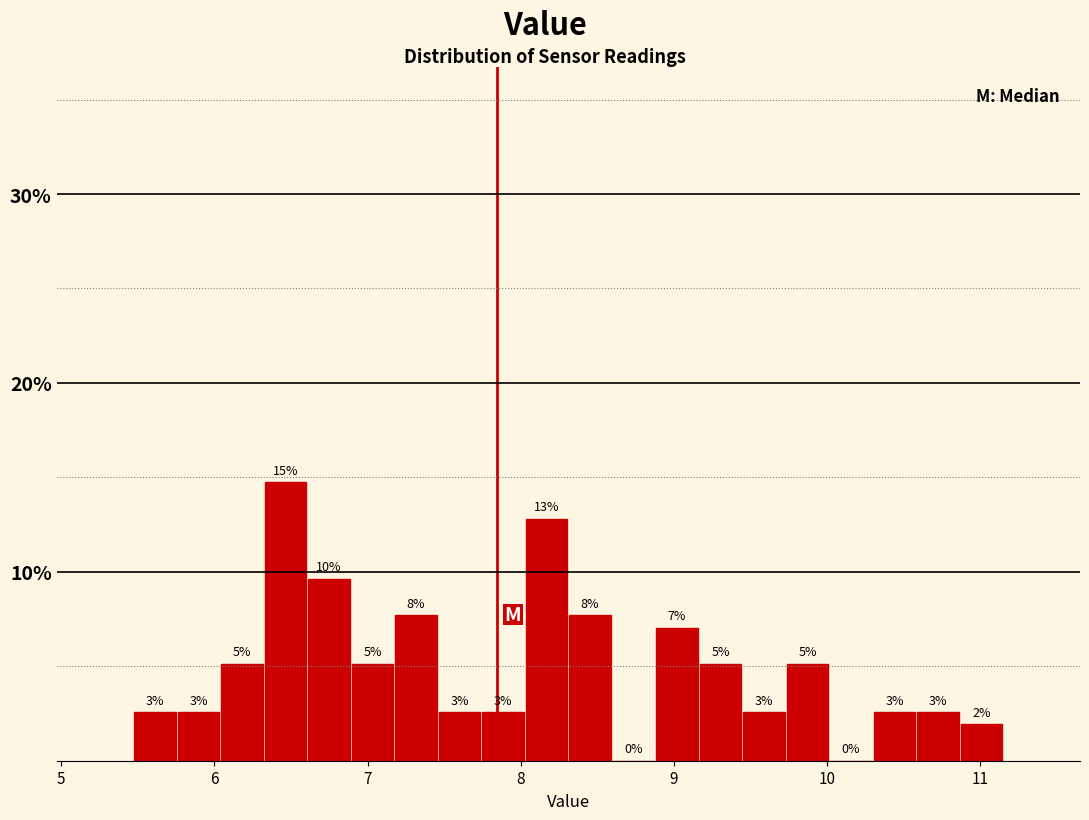

Around what value on the x-axis is the tallest bar? Give the approximate position of its centre, as read against the axis.

6.5